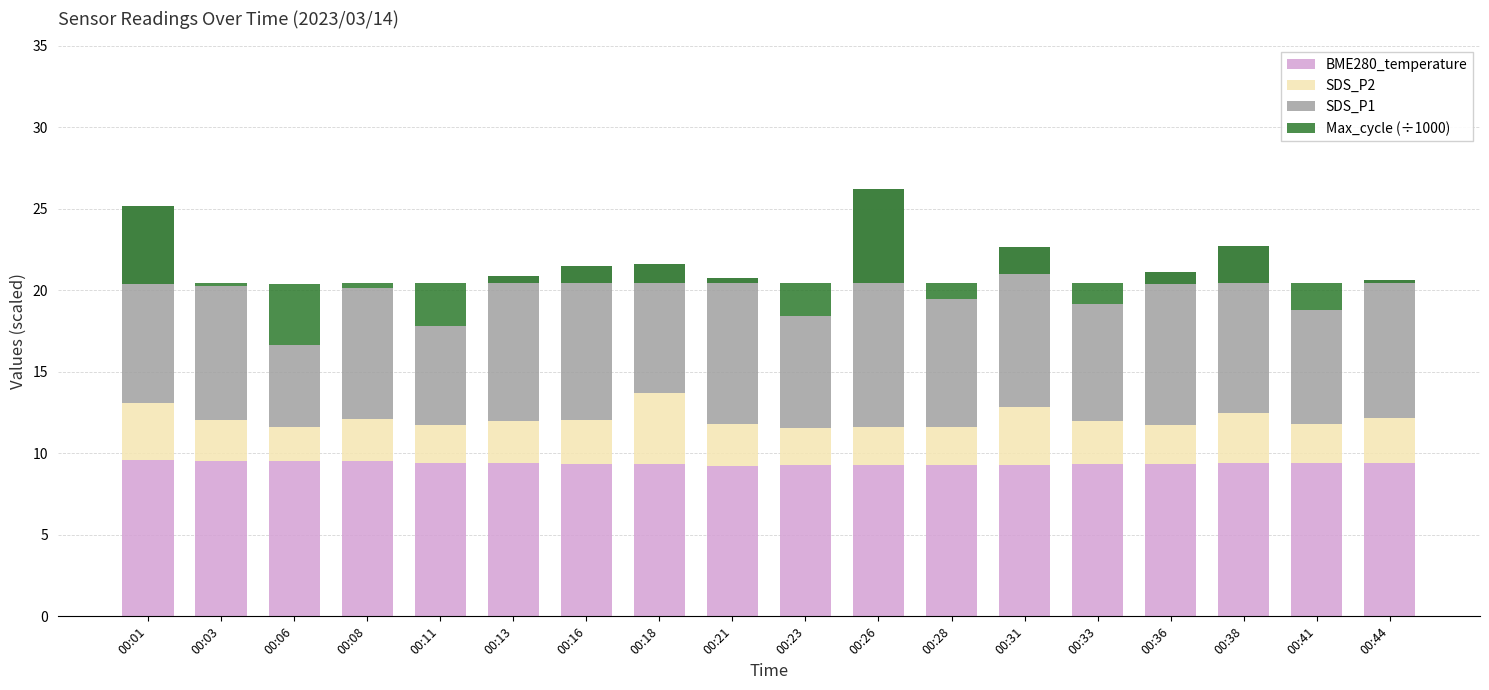

Which series has the largest total across all categories?

BME280_temperature